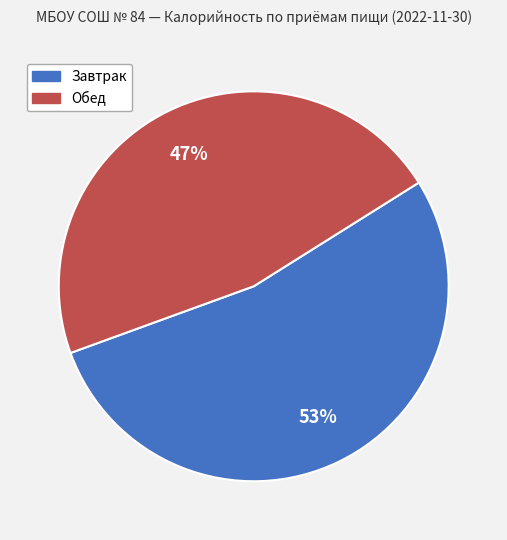

What is the smallest slice in the pie chart?

Обед